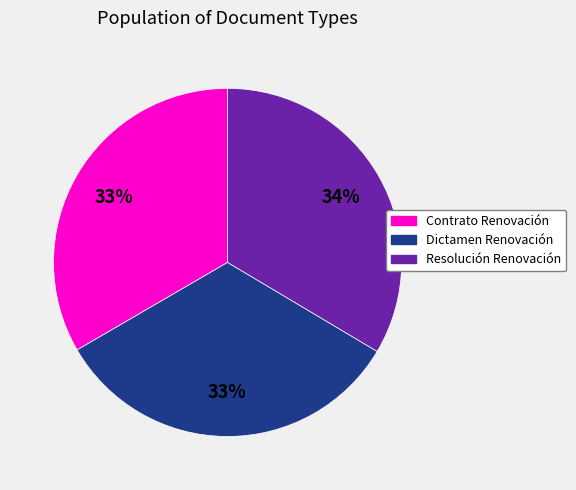

Is the sum of Contrato Renovación and Resolución Renovación greater than half?

Yes